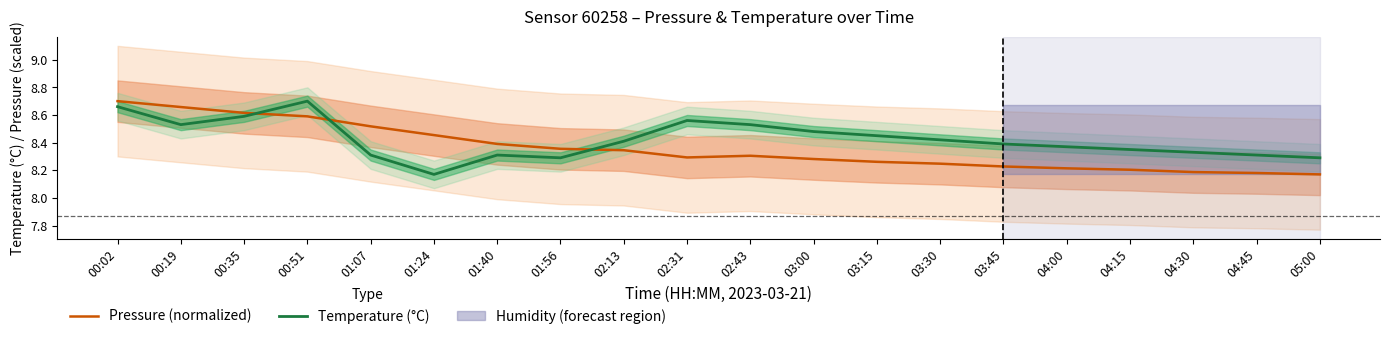

At how many categories does at least one series exceed 8?

20